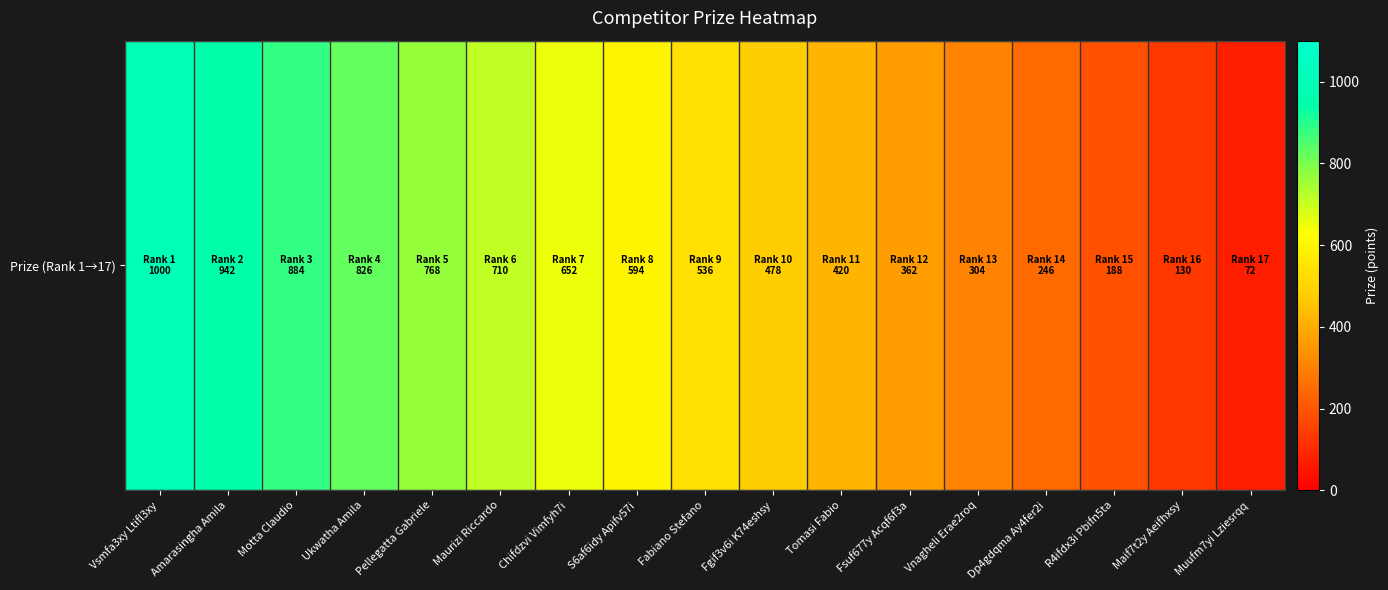

Approximately how many times larger is the value at Vsmfa3xy Ltifl3xy compared to Amarasingha Amila?

1.1